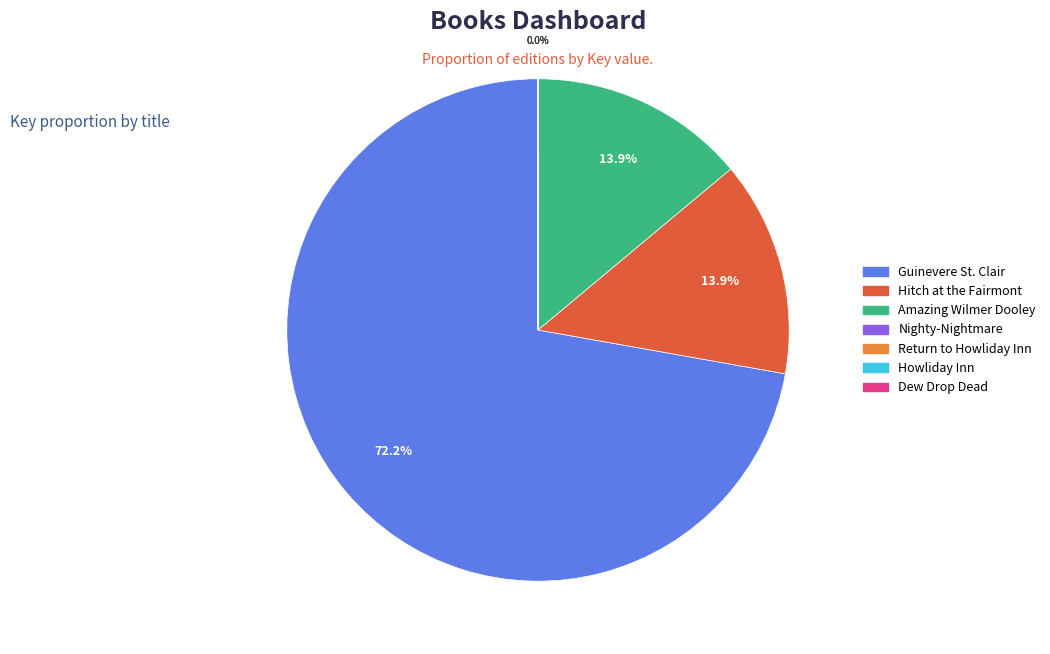

Does any single category account for the majority?

Yes